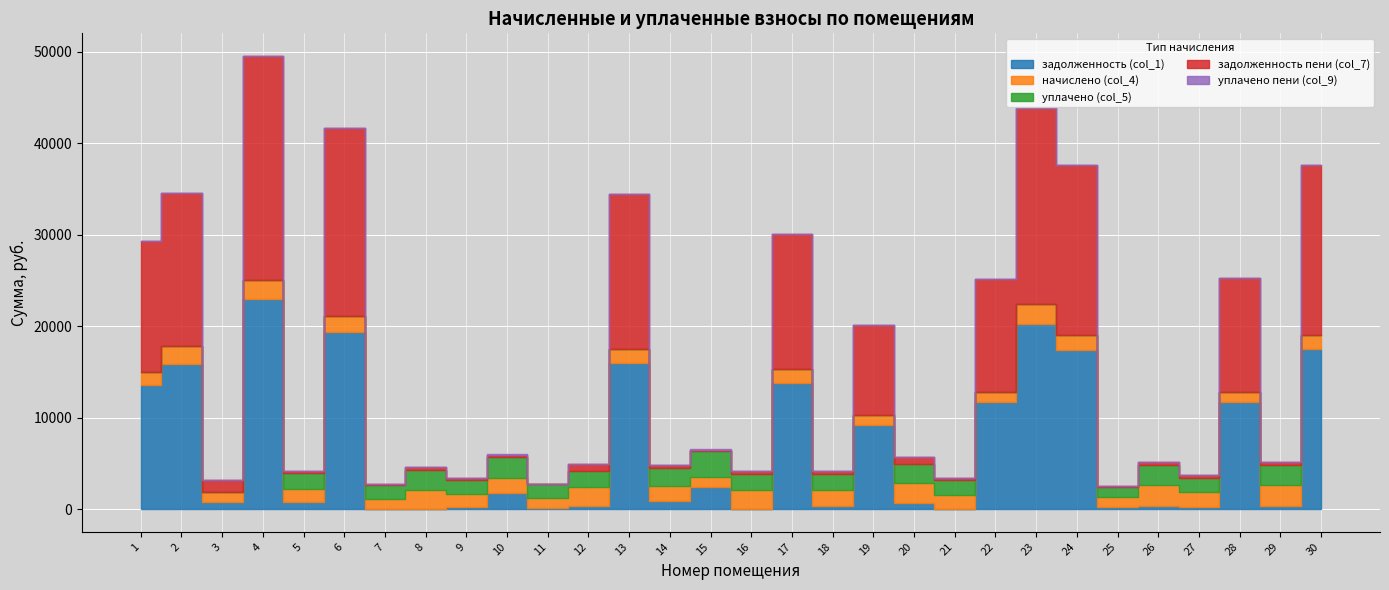

Does the chart display data point markers on the line(s)?

No